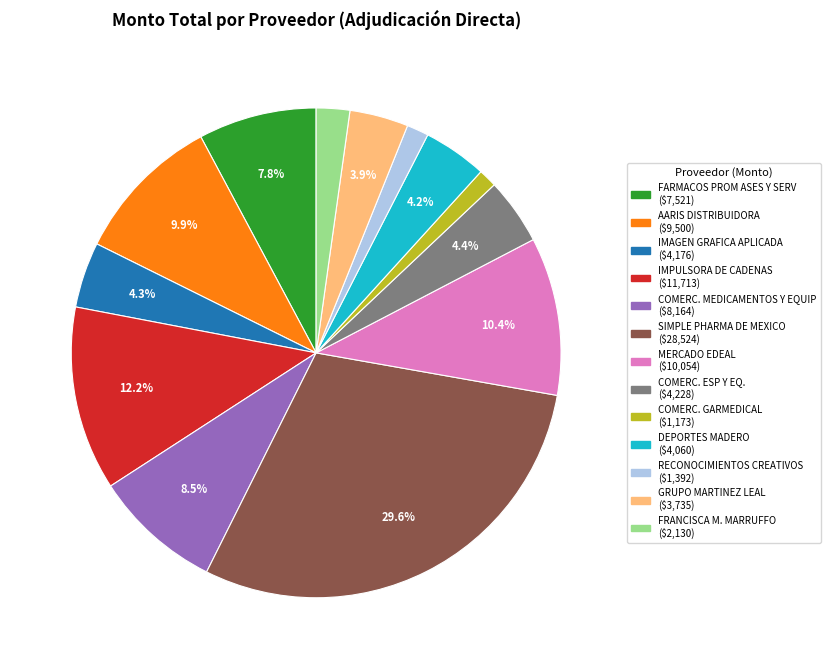

How many segments does this pie chart have?

13